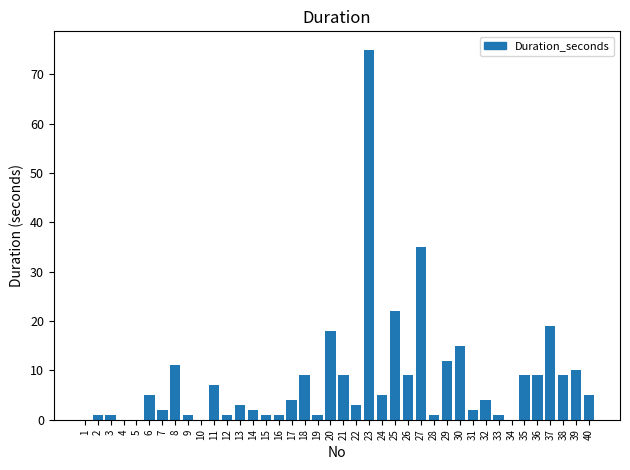

Is it true that the value at 27 is 35?

True